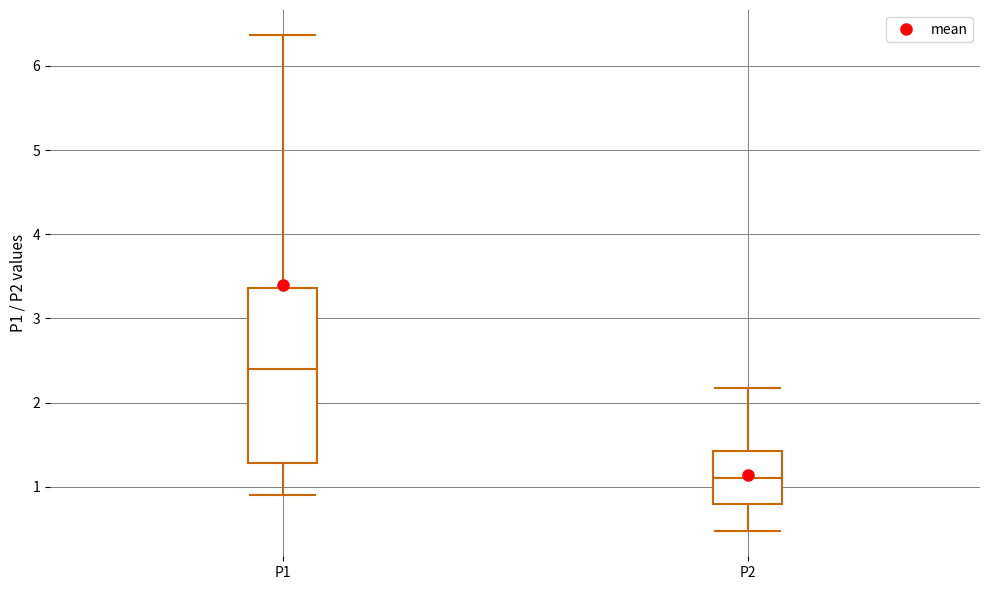

Reading left to right, transcribe this box plot: for each box, give where its median line is, the range the box spans, and where its two whiskers end, as read against the y-axis. The values are not printed on the chart, so give them approximately, as read against the axis.

P1: median 2.4, box 1.3 to 3.4, whiskers 0.9 to 6.4
P2: median 1.1, box 0.8 to 1.4, whiskers 0.5 to 2.2